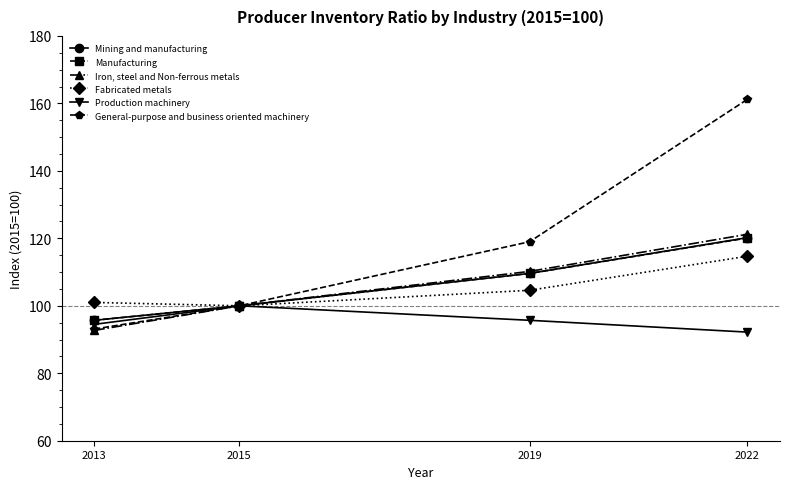

What is the minimum value for Iron, steel and Non-ferrous metals?

92.7